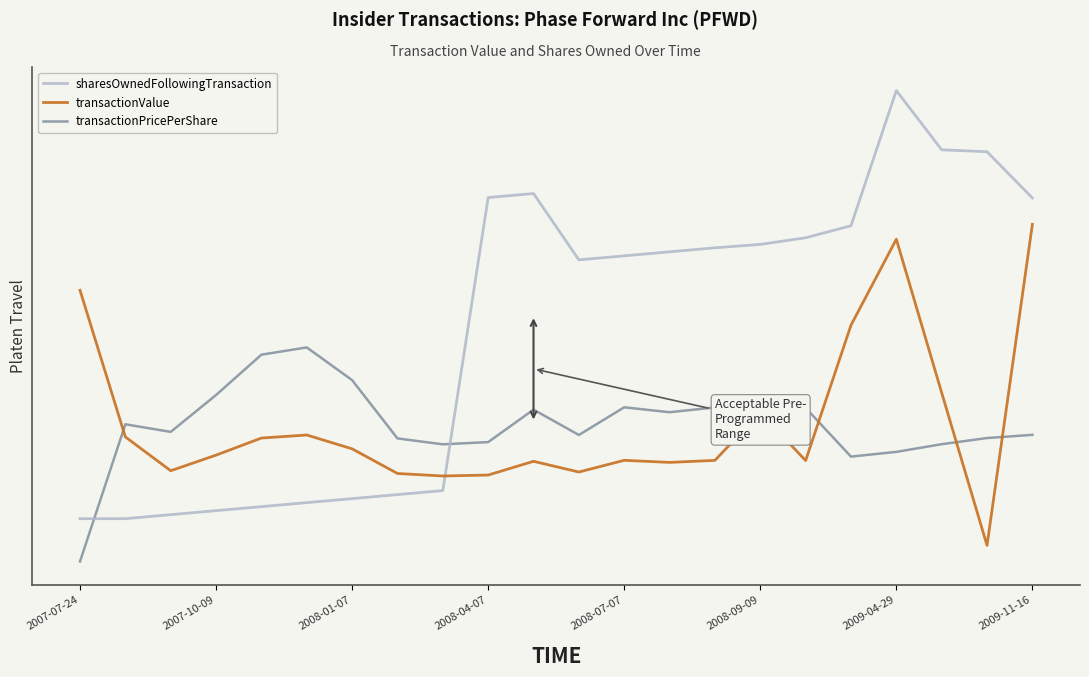

True or false: transactionPricePerShare has more than 0 points higher than both neighbors.

True